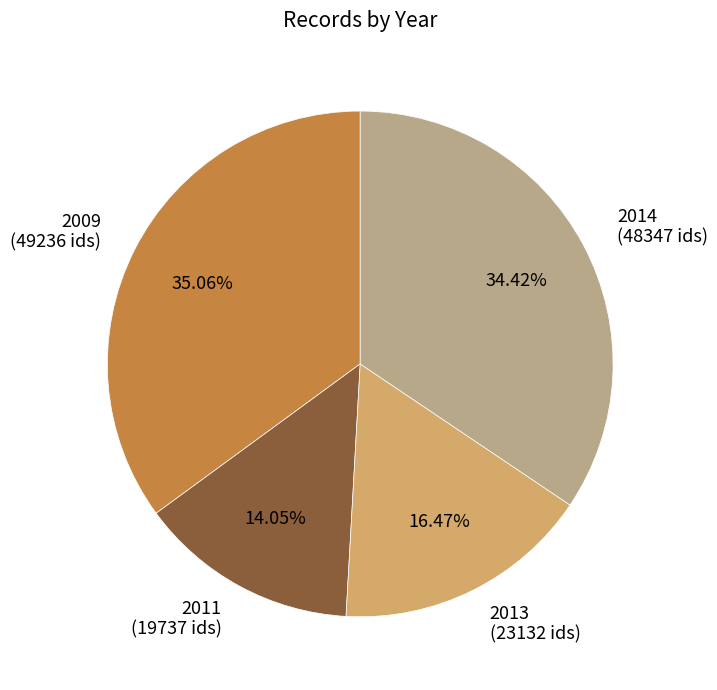

Combined, do 2013 (23132 ids) and 2011 (19737 ids) account for over 50%?

No